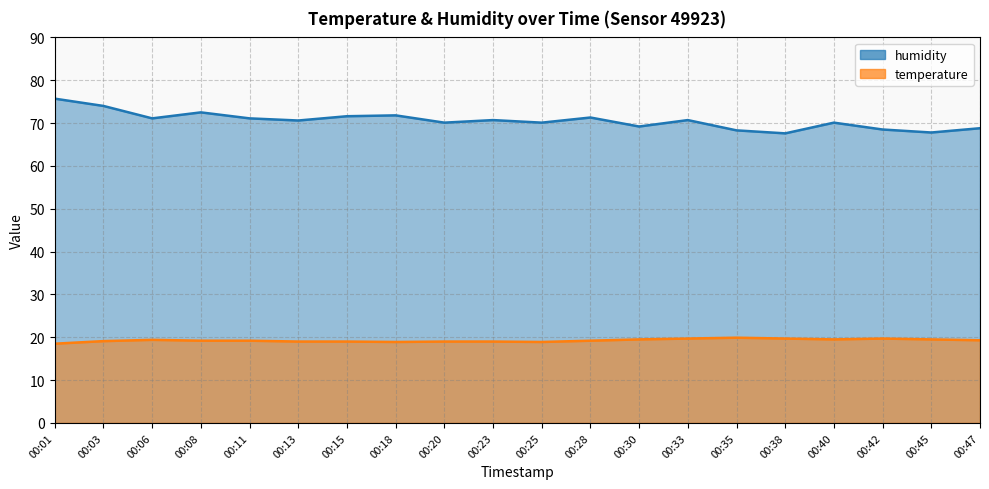

True or false: humidity has more than 0 interior local peaks.

True